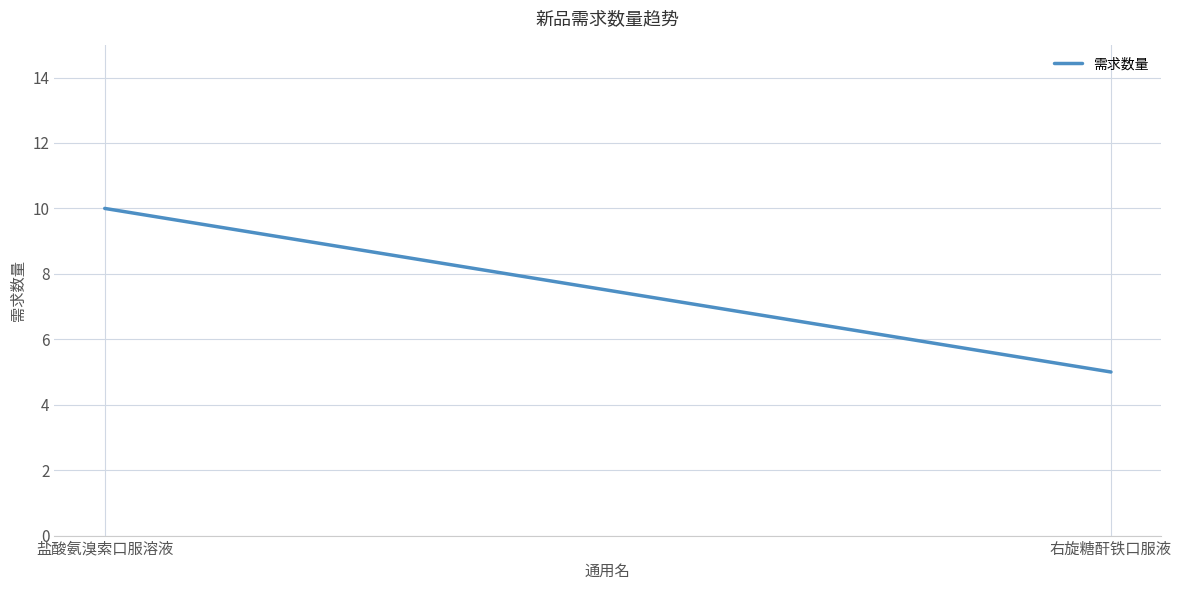

True or false: the data shows 5 at 右旋糖酐铁口服液.

True